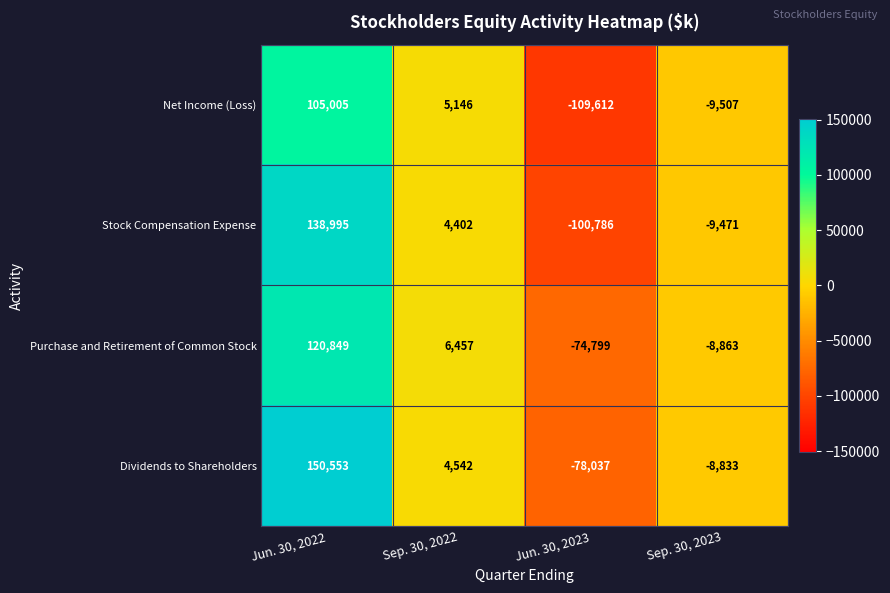

List the series in order of their peak value, lowest first.

Net Income (Loss), Purchase and Retirement of Common Stock, Stock Compensation Expense, Dividends to Shareholders